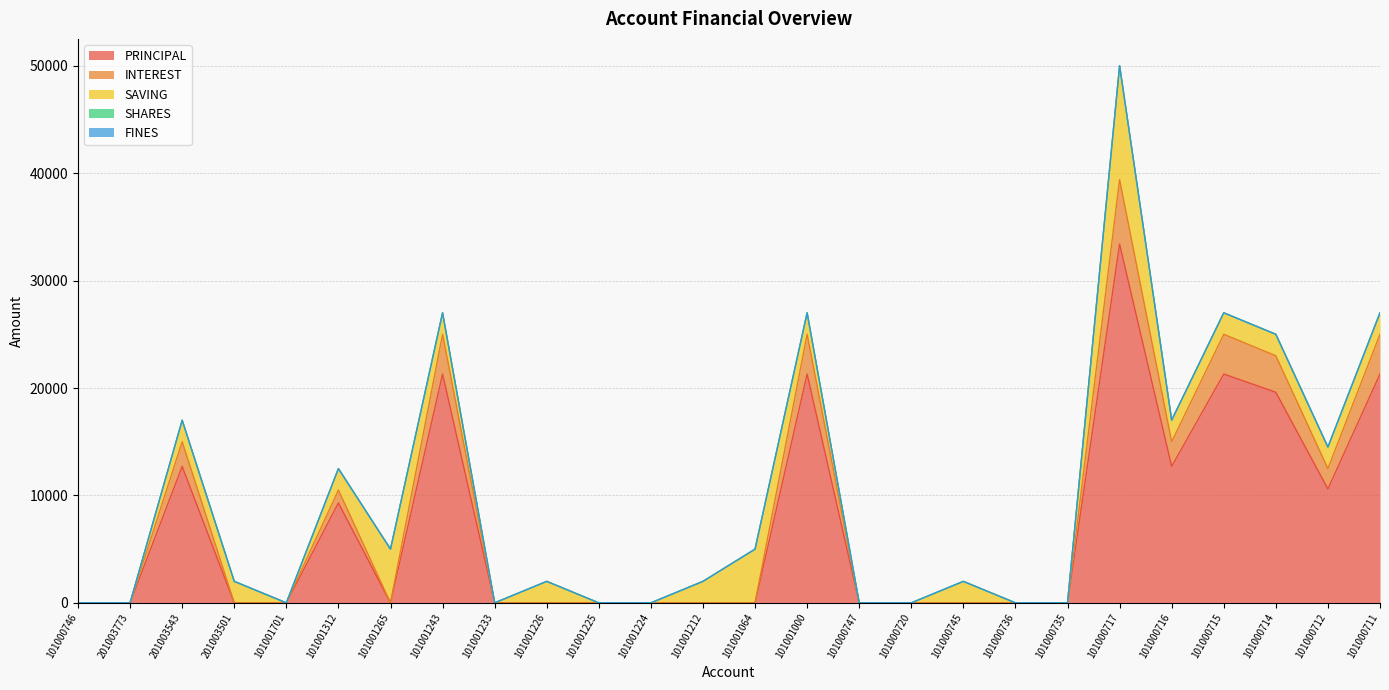

What is the greatest value displayed?

33400